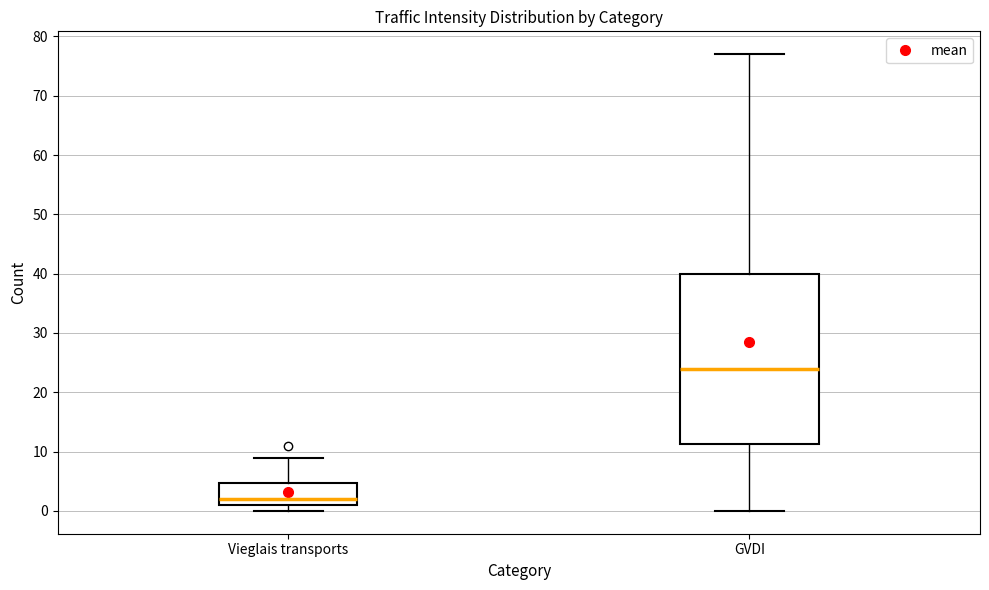

Which box is the tallest, from its lower edge to its upper edge?

GVDI